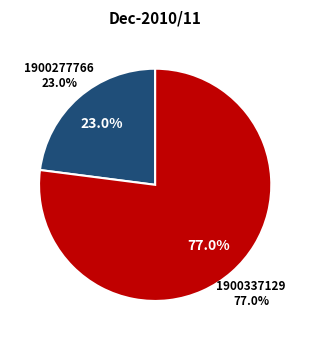

To the nearest percent, what is the combined percentage of 1900277766 and 1900337129?

100%